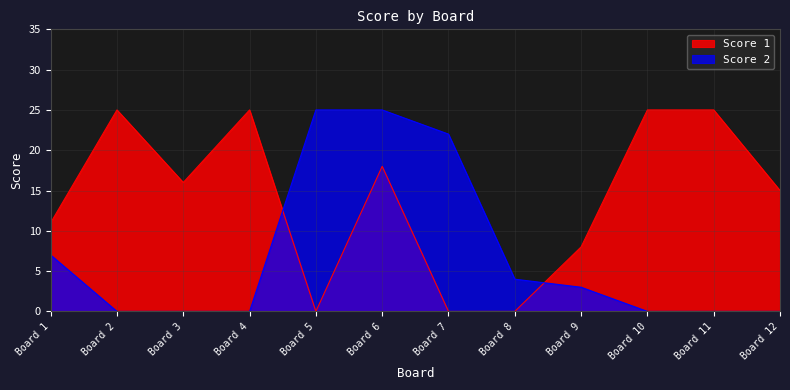

Rank the series by their maximum value, from highest to lowest.

Score 1, Score 2